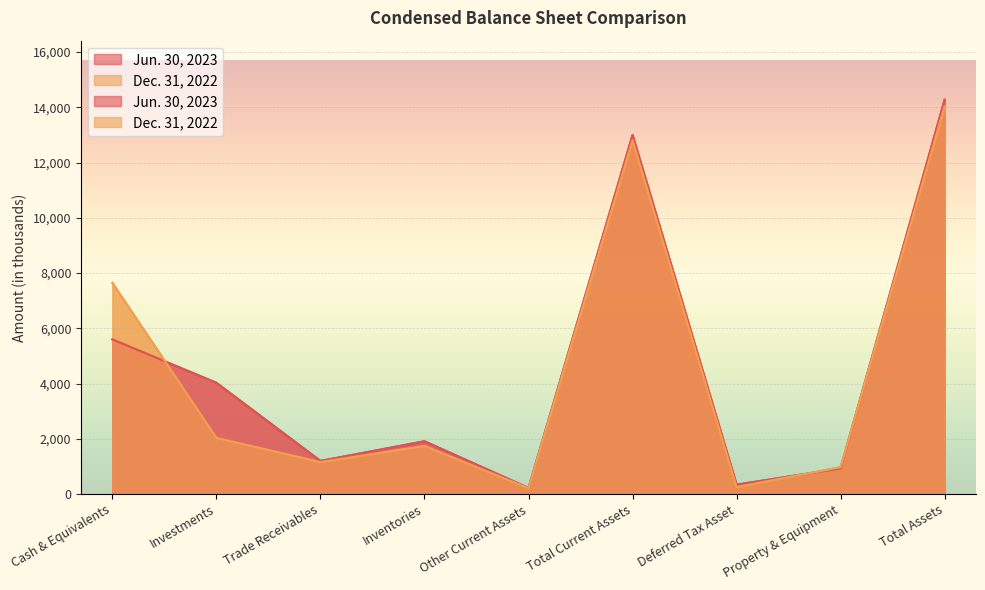

Count the number of data series in this chart.

2